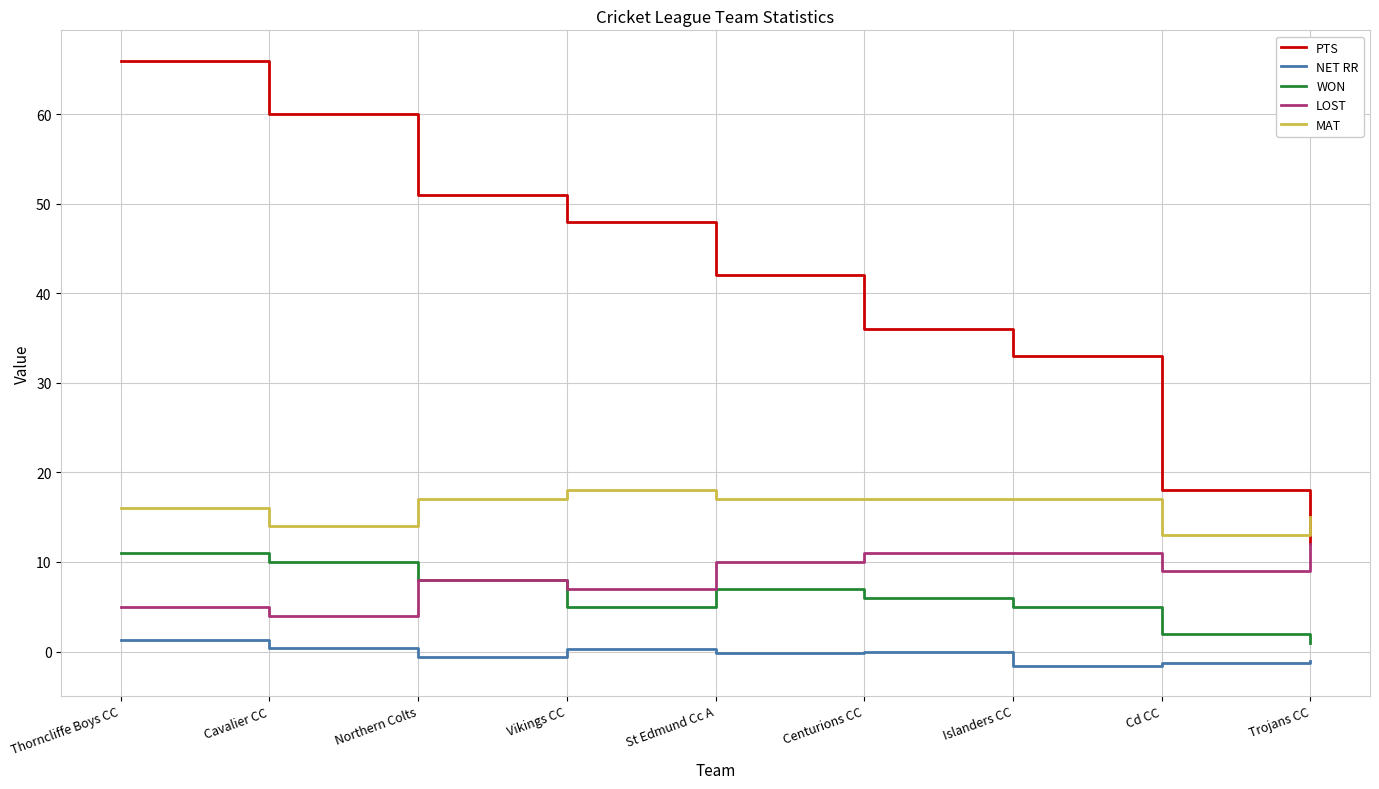

True or false: NET RR and PTS cross at least once.

False